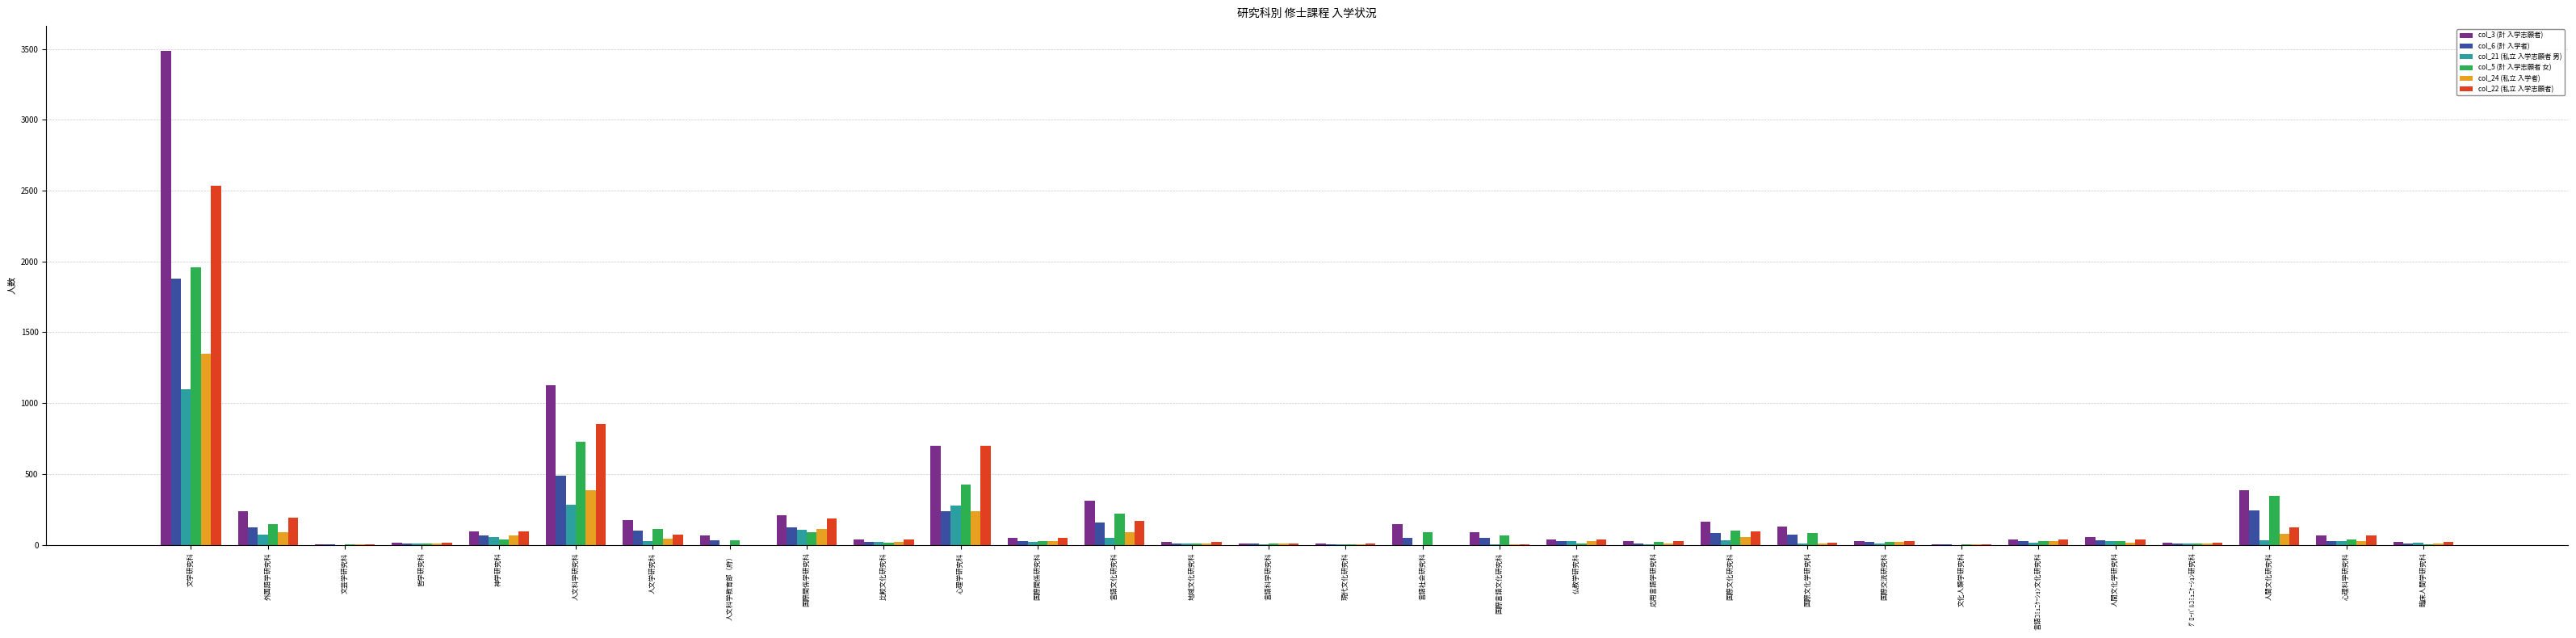

True or false: col_5 (計 入学志願者 女) has a value of 19 at 国際交流研究科.

True